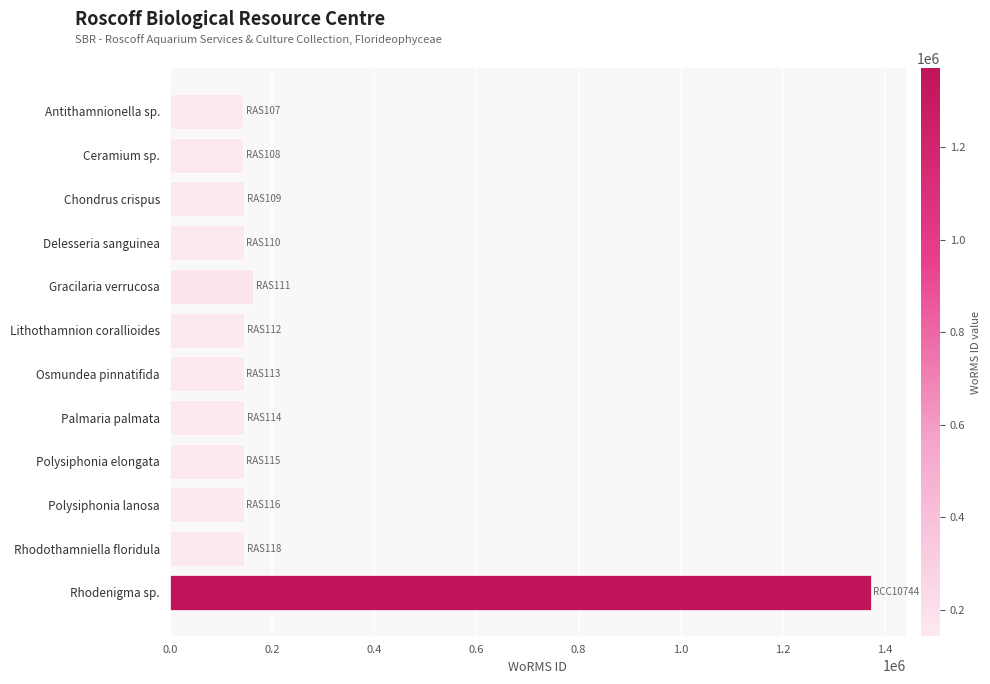

What is the label of the 2nd bar from the top?

Ceramium sp.